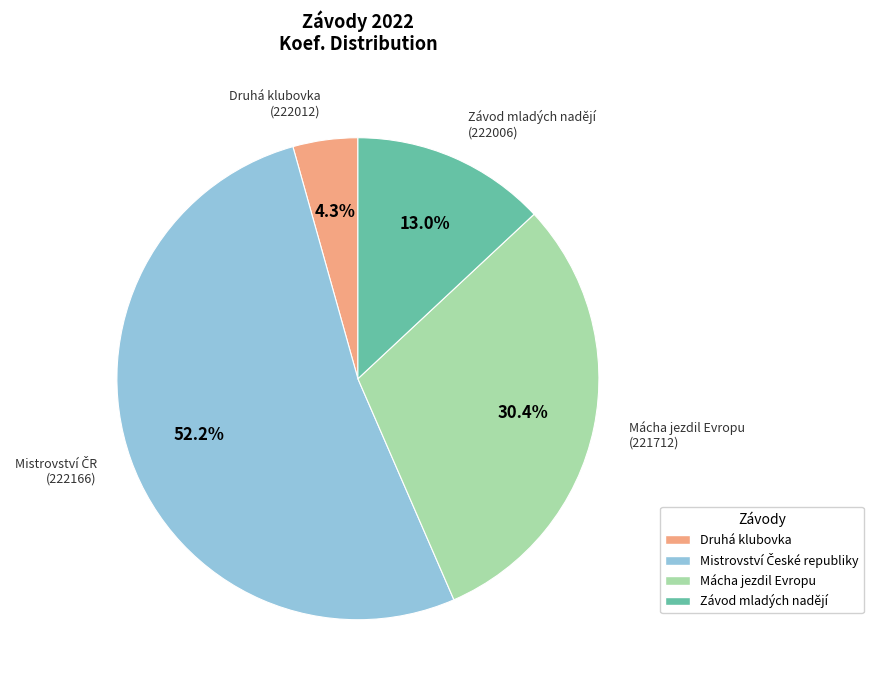

Approximately how many times larger is the value at Mácha jezdil Evropu (221712) compared to Závod mladých nadějí (222006)?

2.3